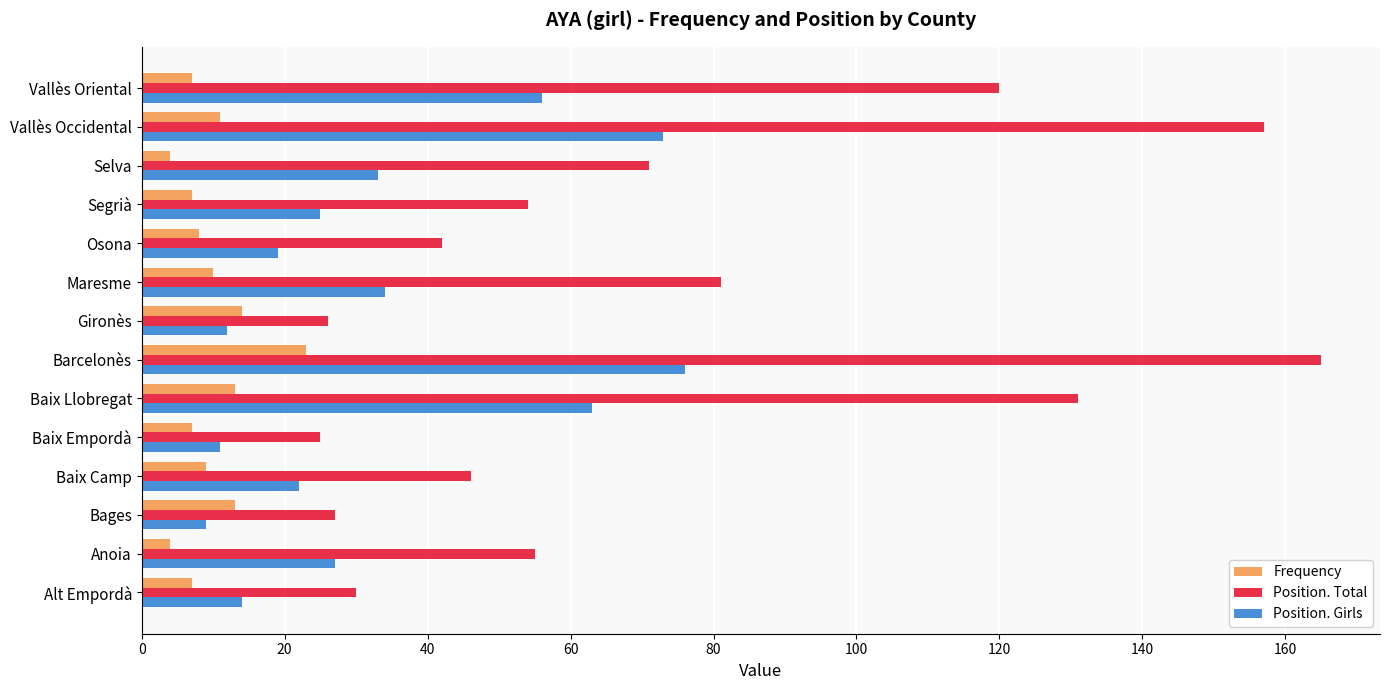

List the series in order of their peak value, lowest first.

Frequency, Position. Girls, Position. Total